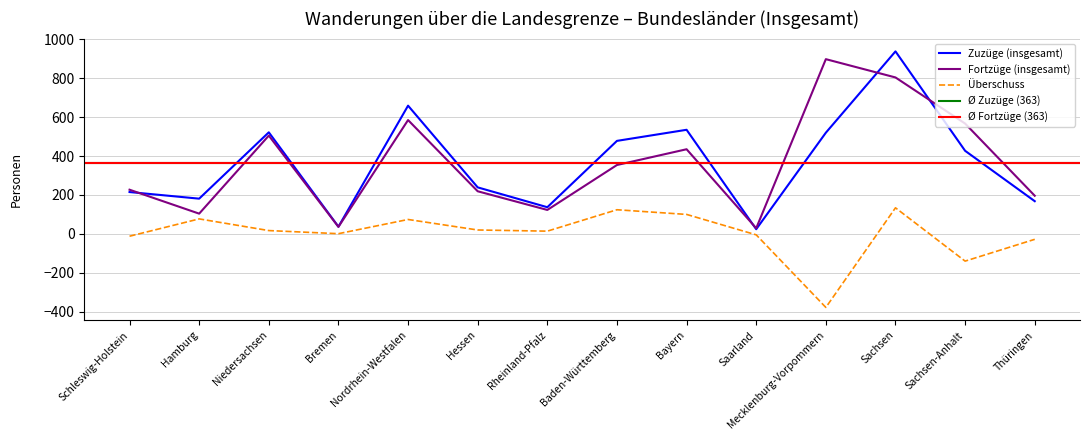

What is the value of the Überschuss point at the 6th from the left?

20